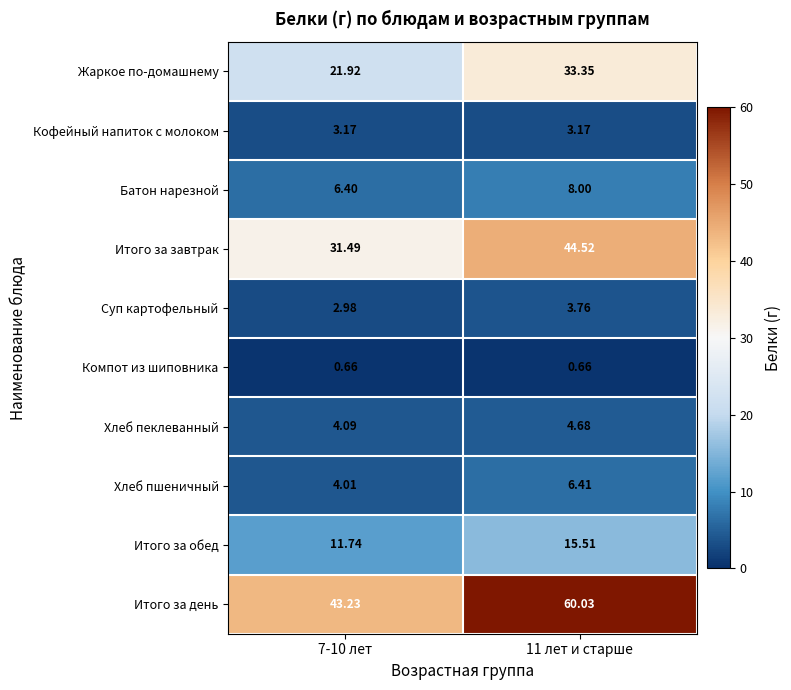

Count the number of categories in the chart.

2